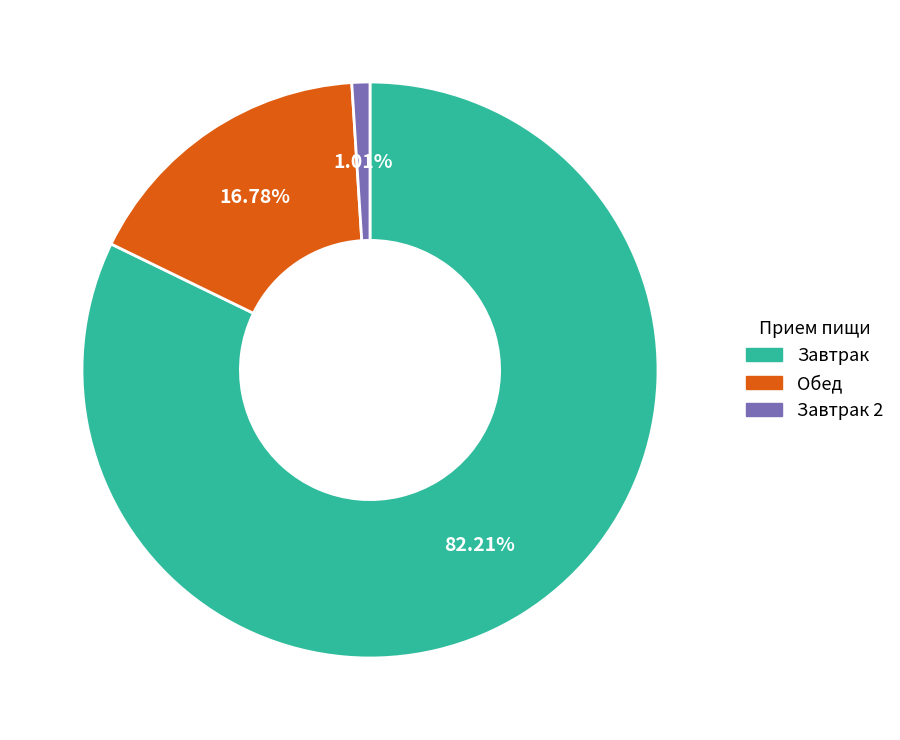

Which category accounts for the majority?

Завтрак